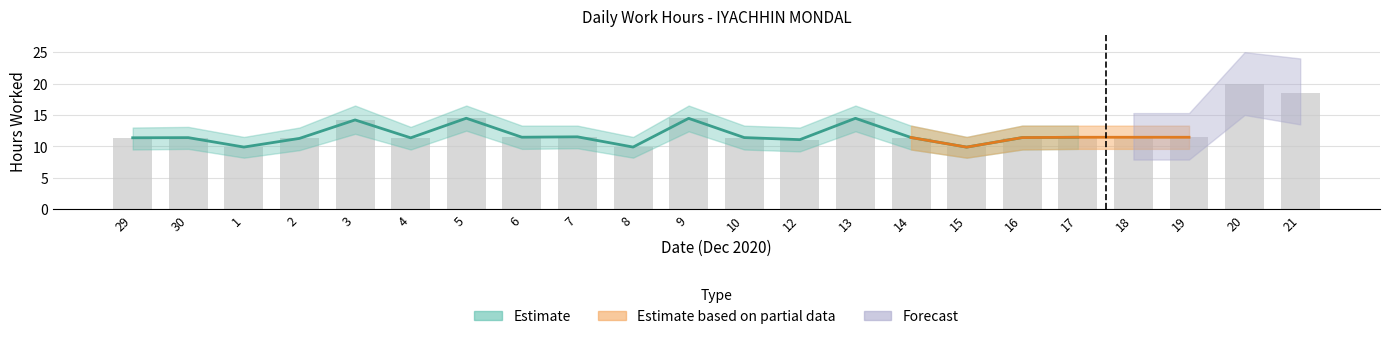

True or false: Forecast Low has a value of 11.7 at 18.

False